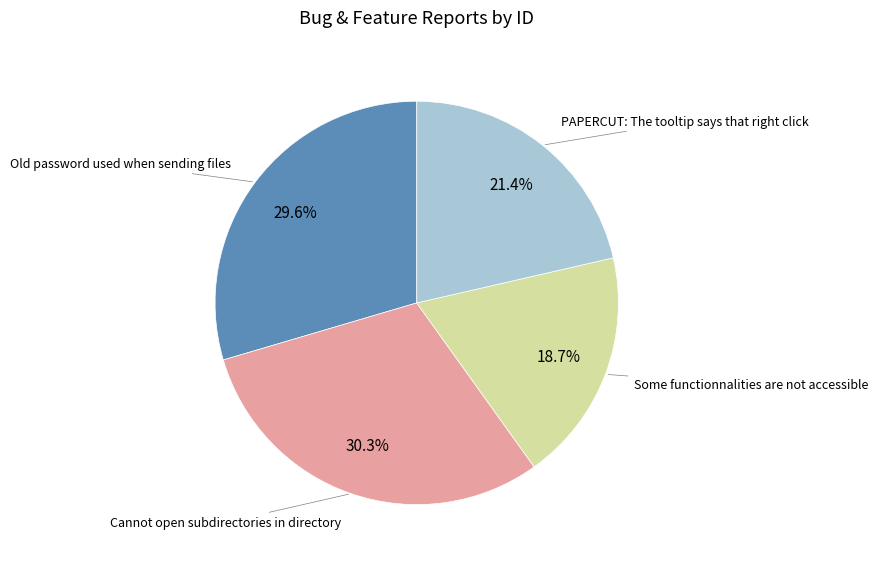

Is there any slice that represents more than half of the pie?

No